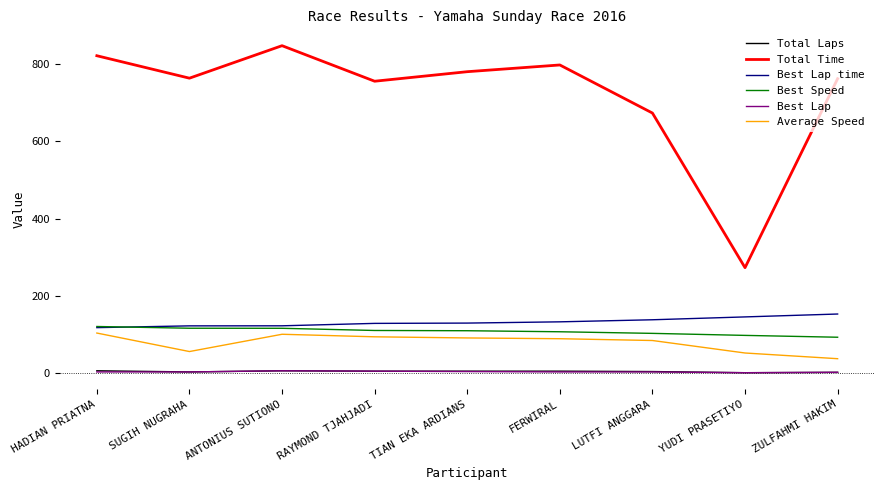

The Best Speed series shows 25.9 at SUGIH NUGRAHA. True or false?

False